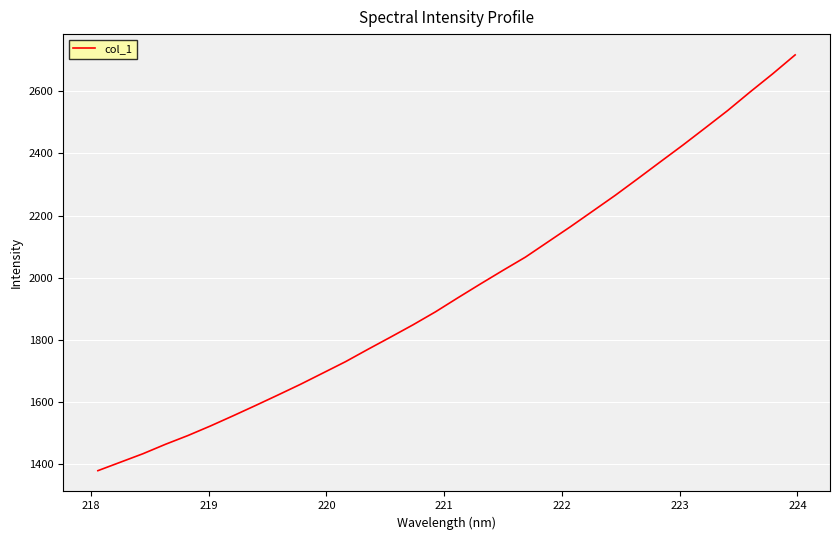

True or false: the data has more than 0 interior local peaks.

False